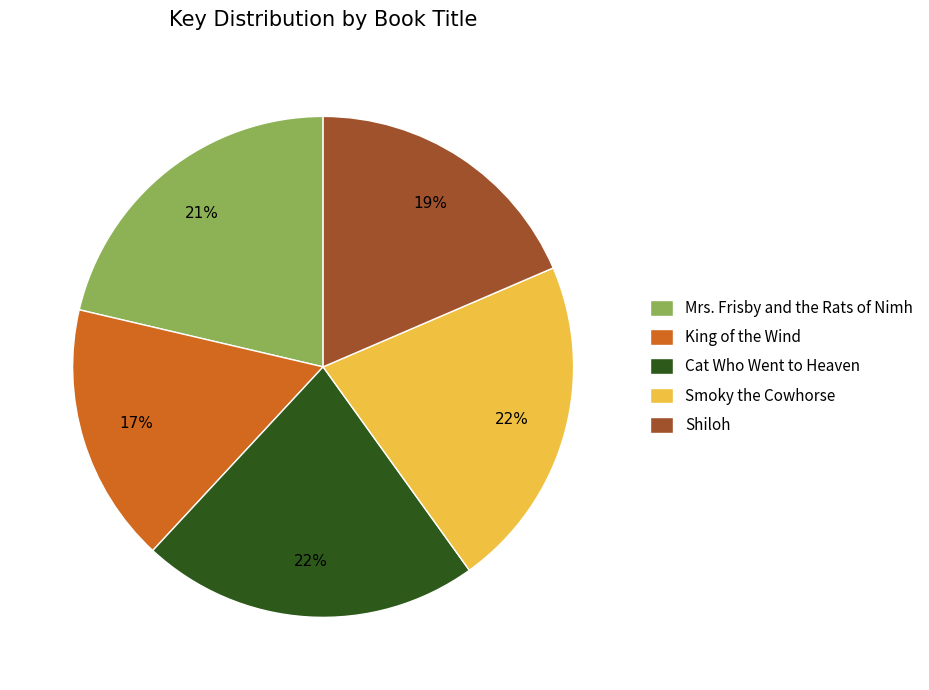

To the nearest percent, what portion does Mrs. Frisby and the Rats of Nimh represent?

21%